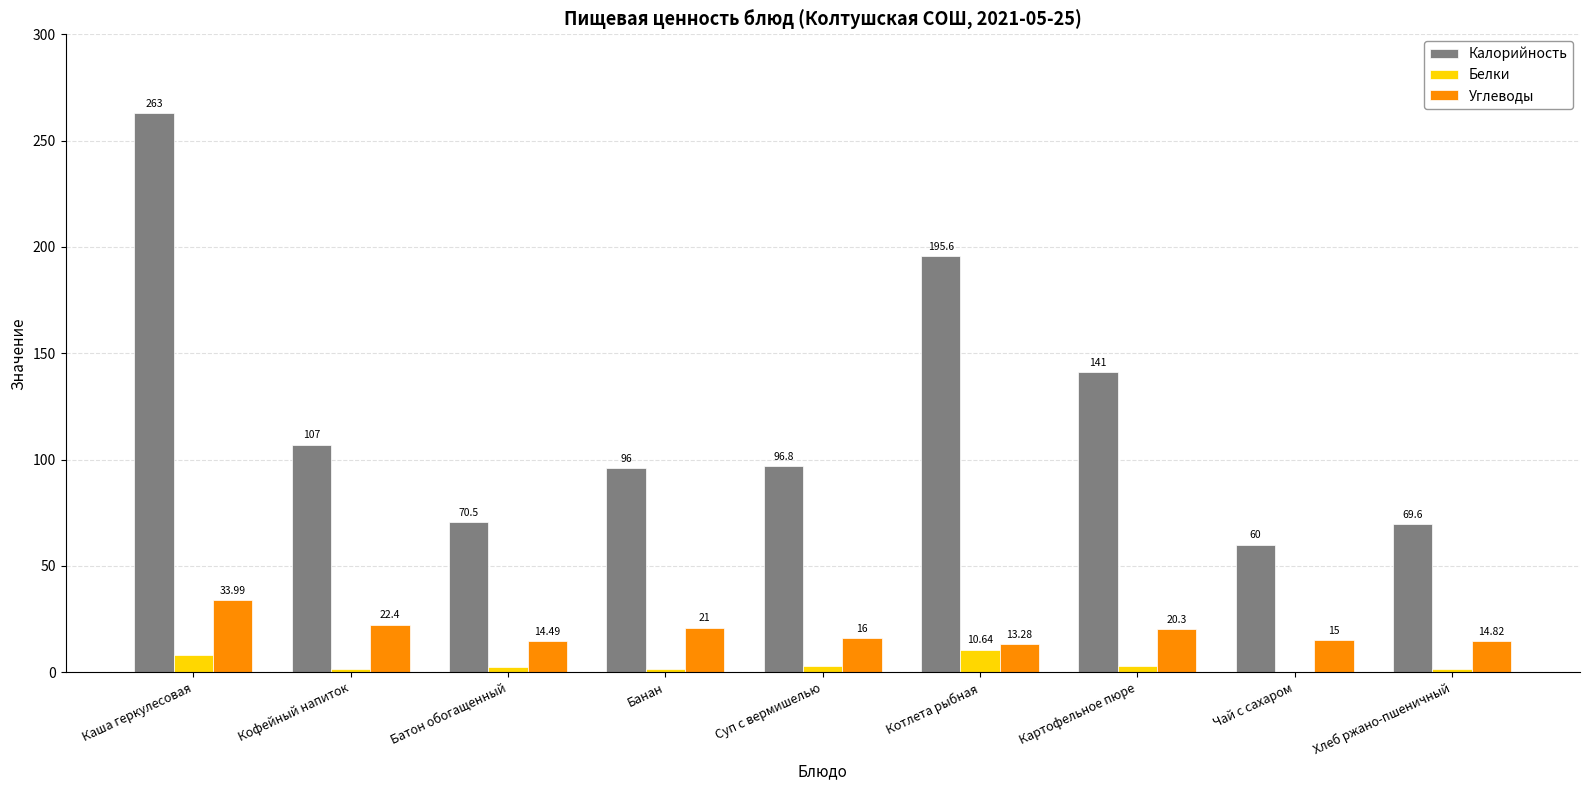

At which label does Углеводы first exceed 16?

Каша геркулесовая